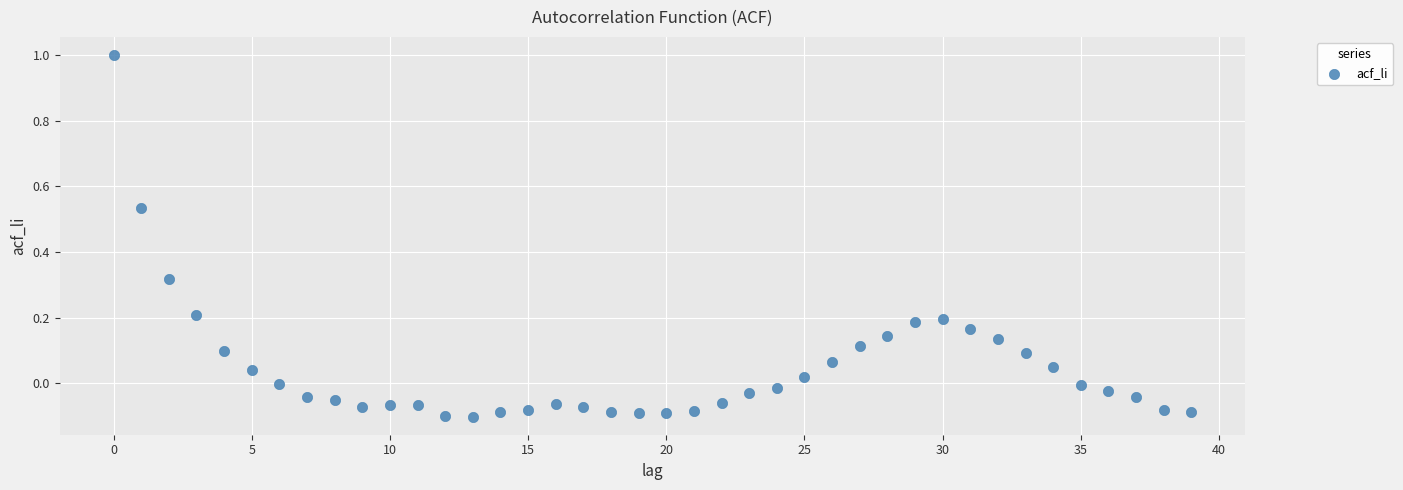

What is the range of Y values (max minus min)?

1.1